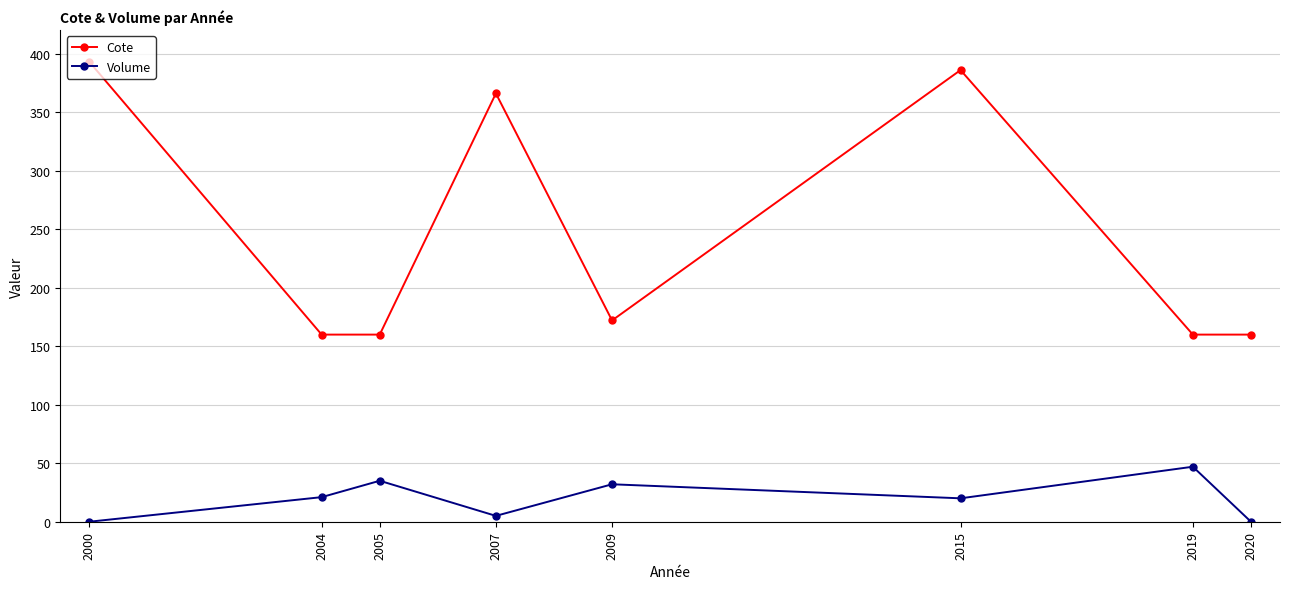

At which label does Cote first exceed 172?

2000